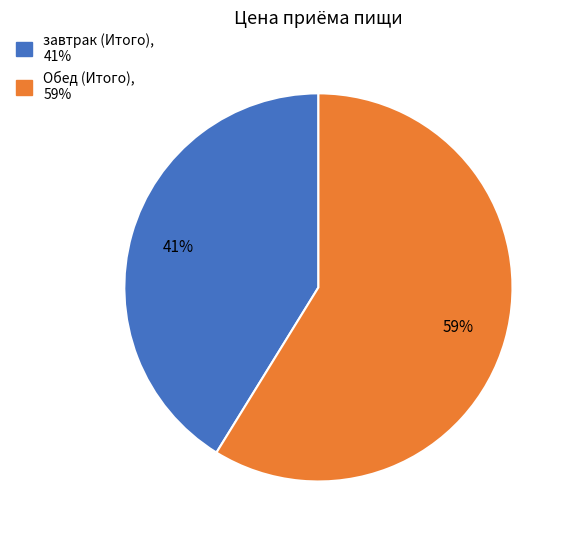

To the nearest percent, what is the average slice percentage?

50%